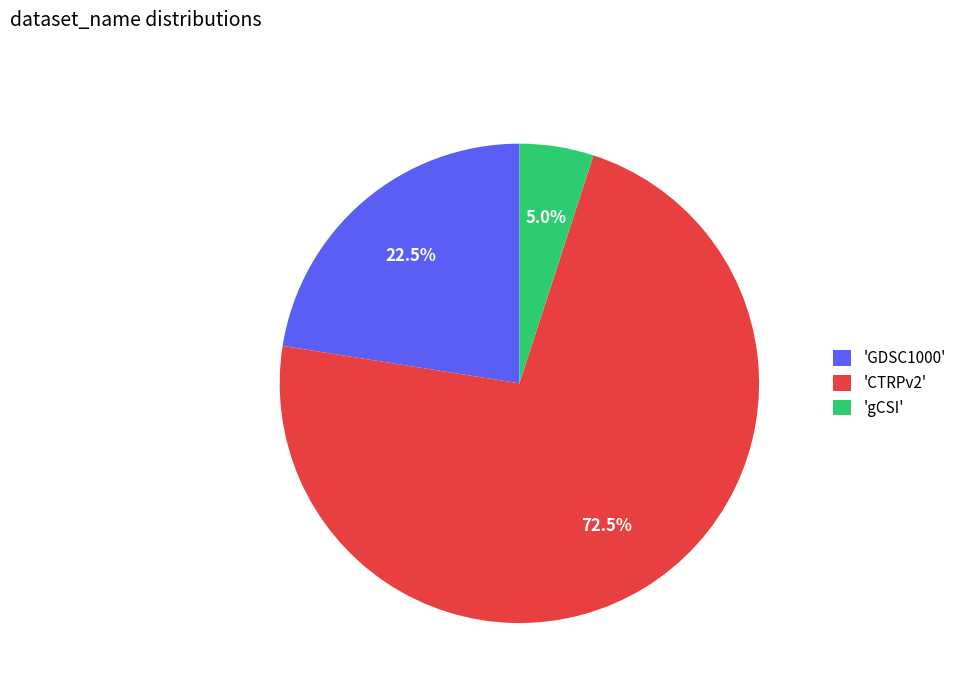

Is 'gCSI' the majority of the pie?

No